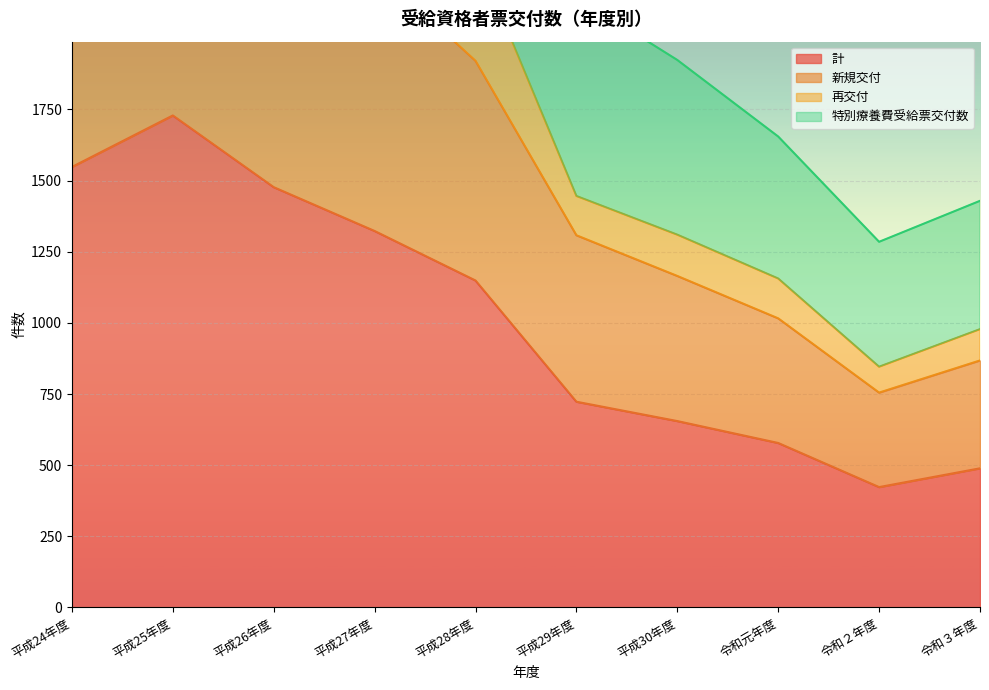

List the labels in order of 再交付 value, smallest first.

令和２年度, 令和３年度, 令和元年度, 平成30年度, 平成29年度, 平成28年度, 平成27年度, 平成26年度, 平成24年度, 平成25年度